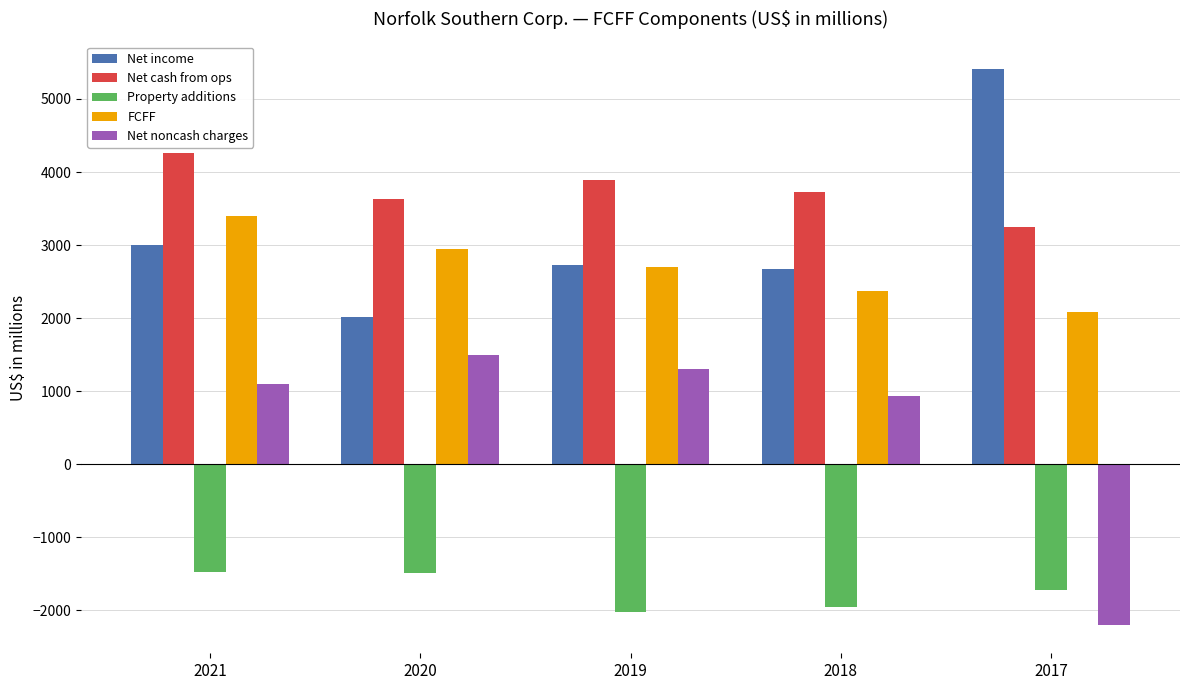

Are the bars horizontal?

No